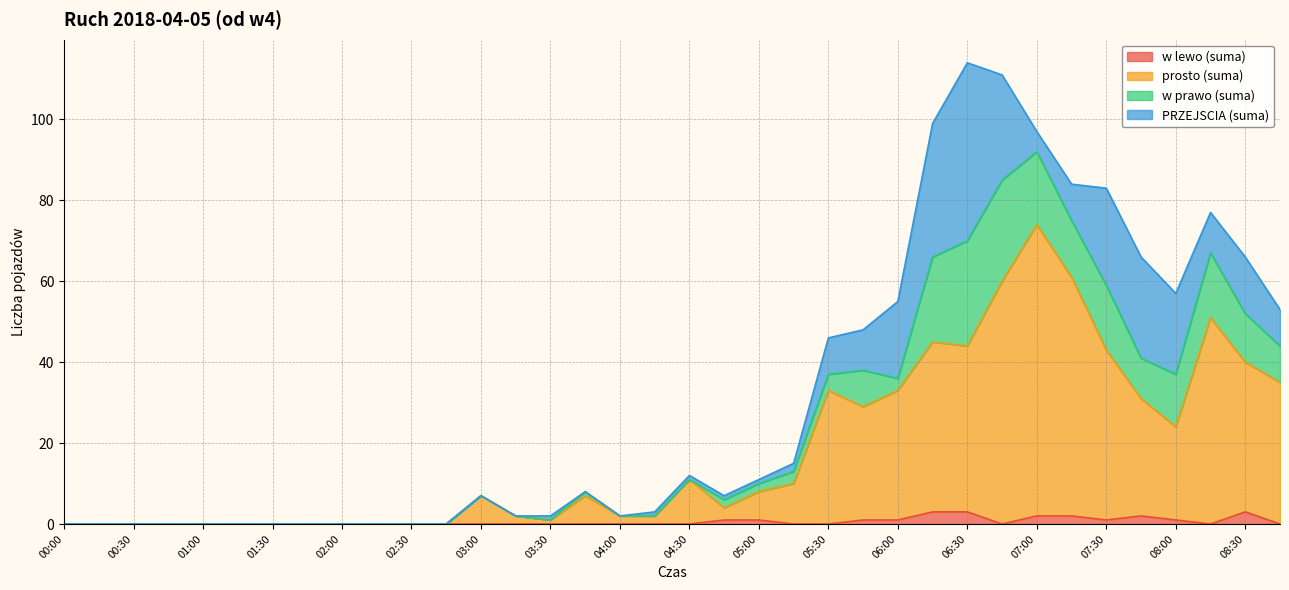

True or false: prosto (suma) has a value of 49 at 02:00.

False